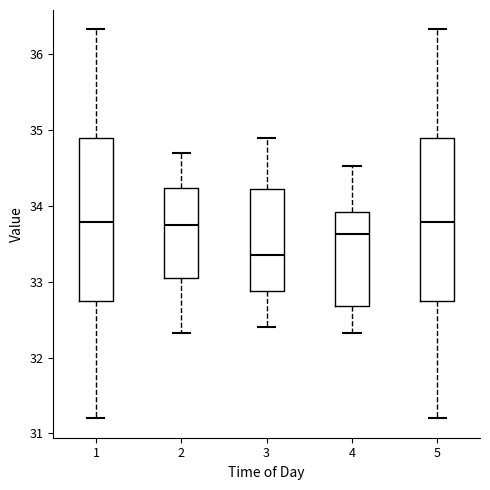

Reading left to right, read every box against the y-axis: the position of its median line, the range the box covers, and the ends of its whiskers. The values are not printed on the chart, so give them approximately, as read against the axis.

1: median 33.8, box 32.8 to 34.9, whiskers 31.2 to 36.3
2: median 33.8, box 33.1 to 34.2, whiskers 32.3 to 34.7
3: median 33.4, box 32.9 to 34.2, whiskers 32.4 to 34.9
4: median 33.6, box 32.7 to 33.9, whiskers 32.3 to 34.5
5: median 33.8, box 32.8 to 34.9, whiskers 31.2 to 36.3